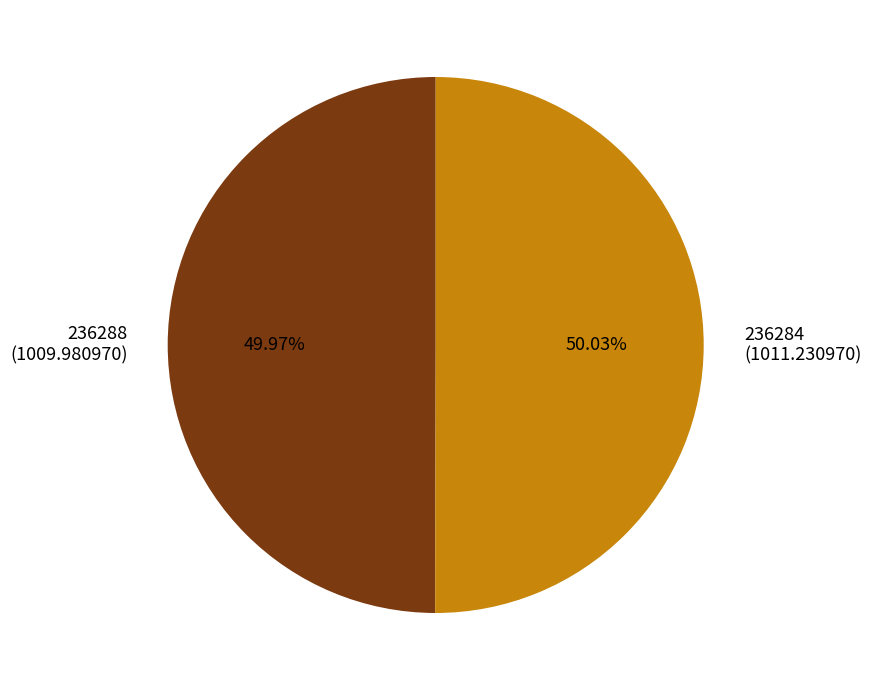

Is there a majority slice in this chart?

Yes